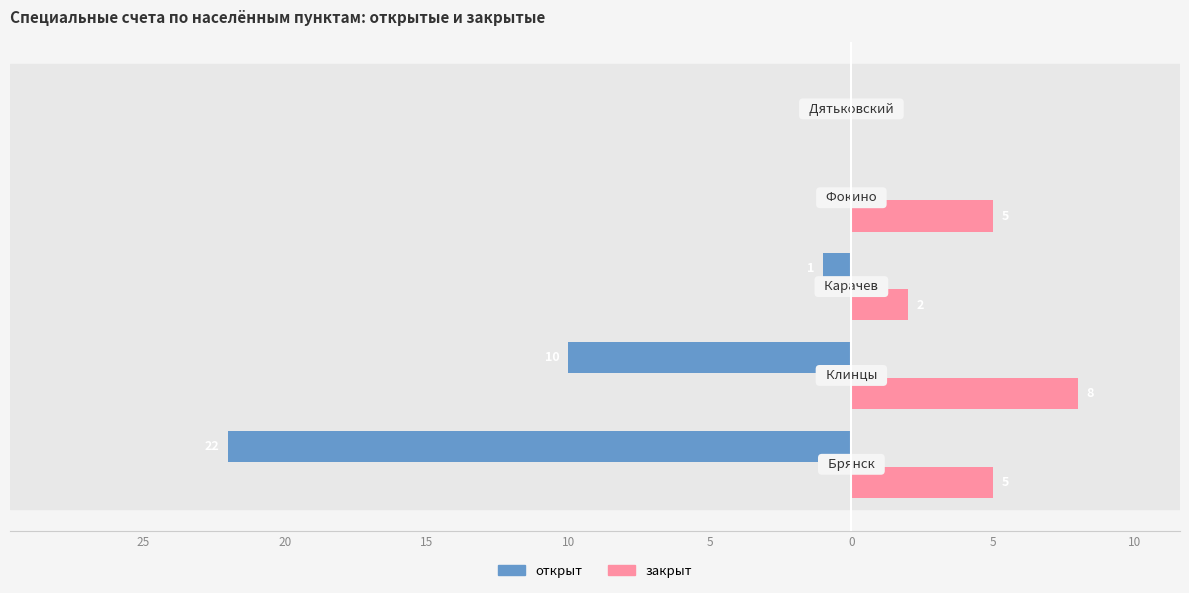

What are all the series names shown in the legend?

открыт, закрыт